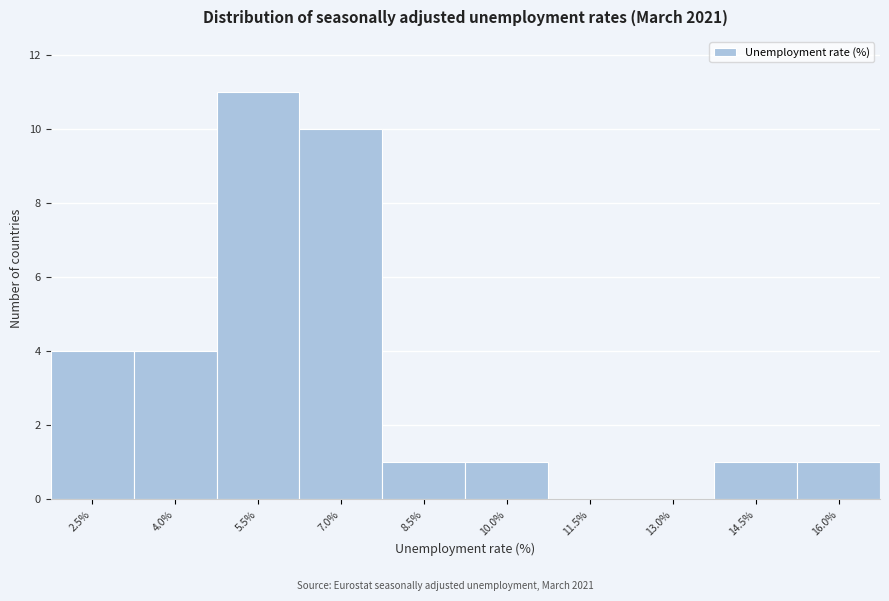

What is the sum of all values?

33